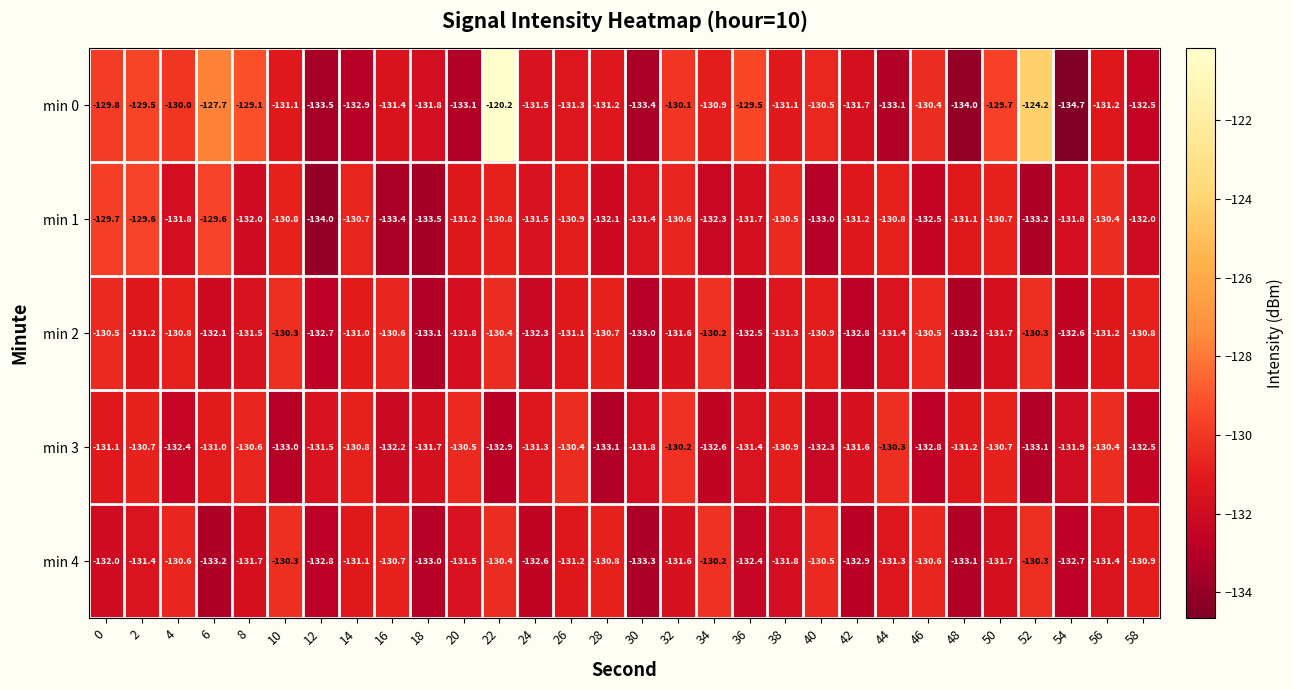

What is the minimum value shown in the chart?

-134.7